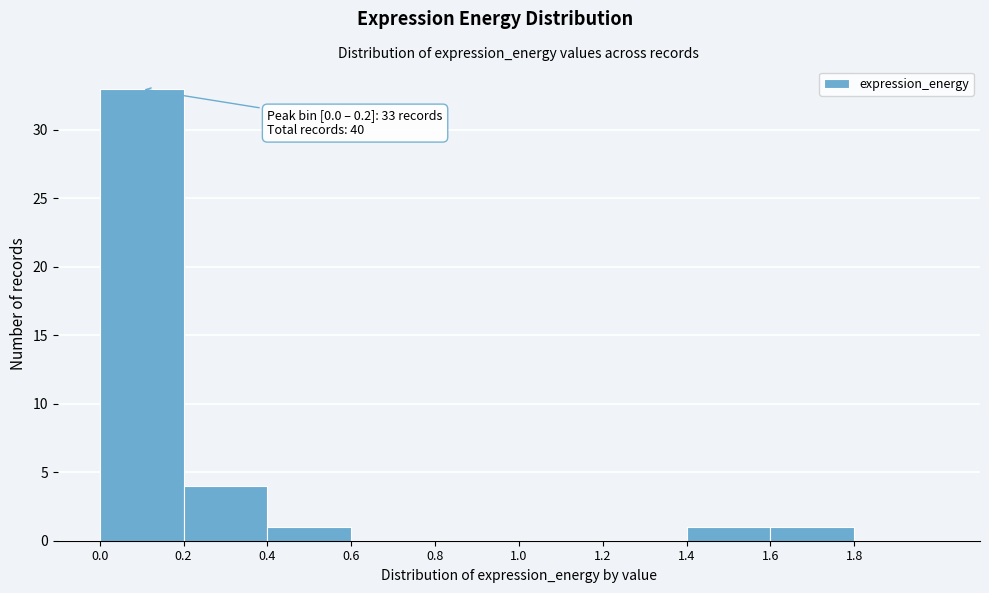

Over which range of the x-axis is the bar tallest?

0.0 to 0.2